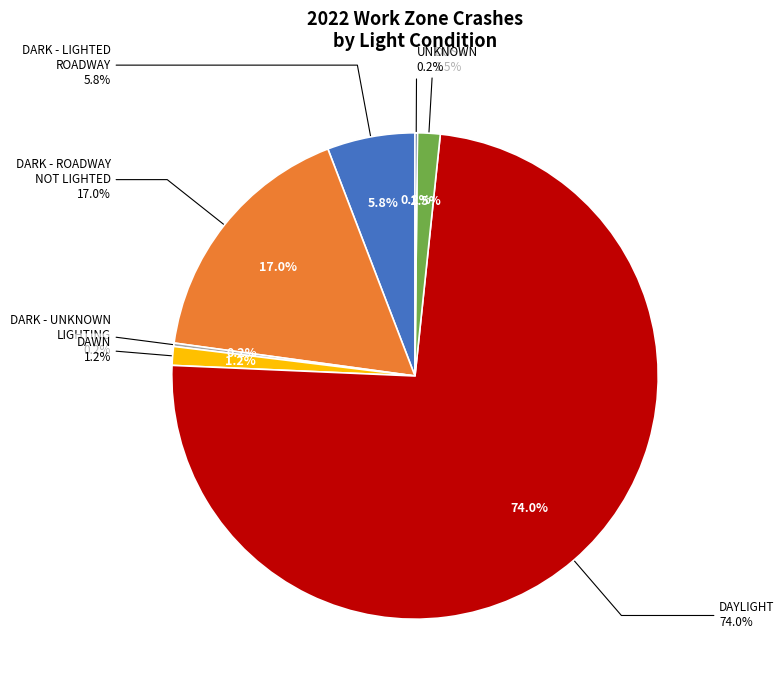

Combined, do UNKNOWN and DARK - LIGHTED
ROADWAY account for over 50%?

No